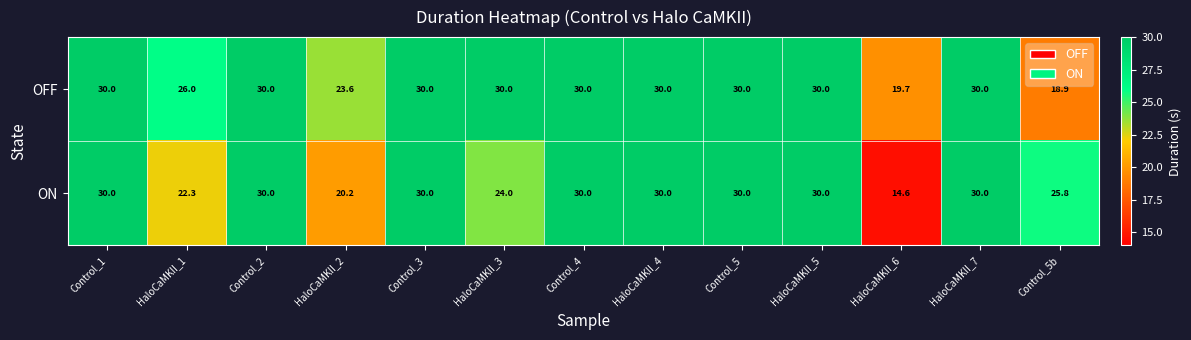

Which category has the lowest value in the ON series?

HaloCaMKII_6